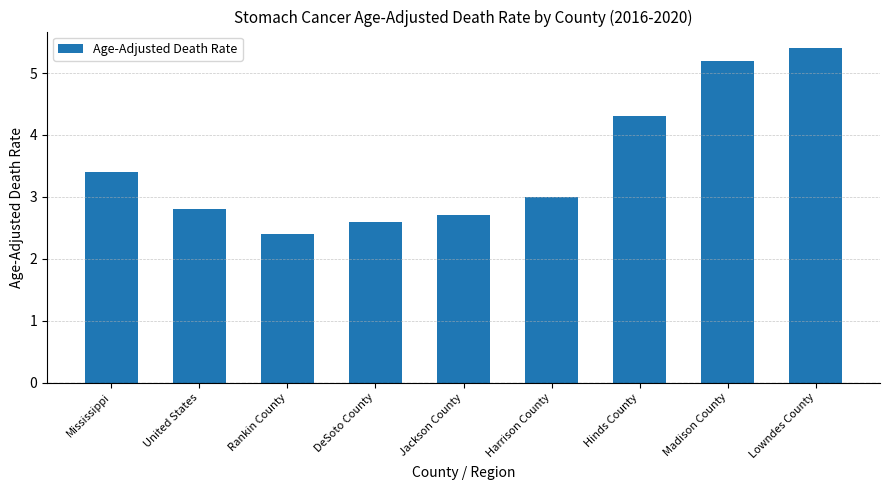

What is the sum of all values?

31.8